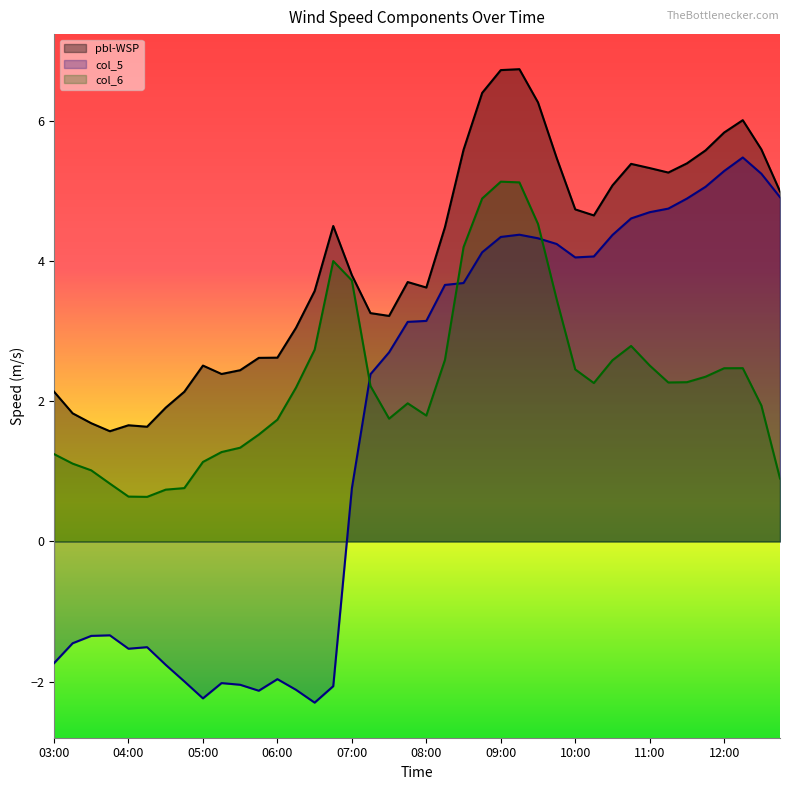

True or false: pbl-WSP and col_6 cross at least once.

False